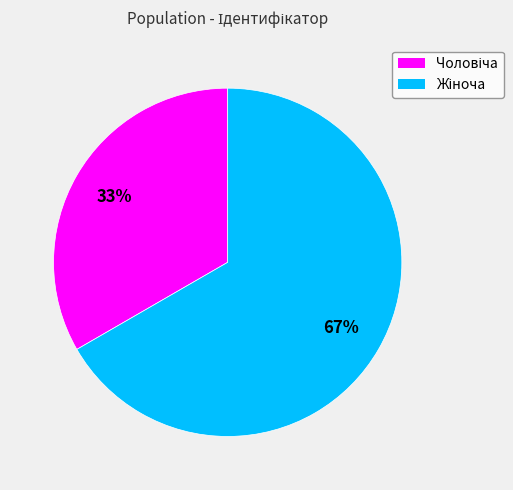

To the nearest percent, what is the average slice percentage?

50%